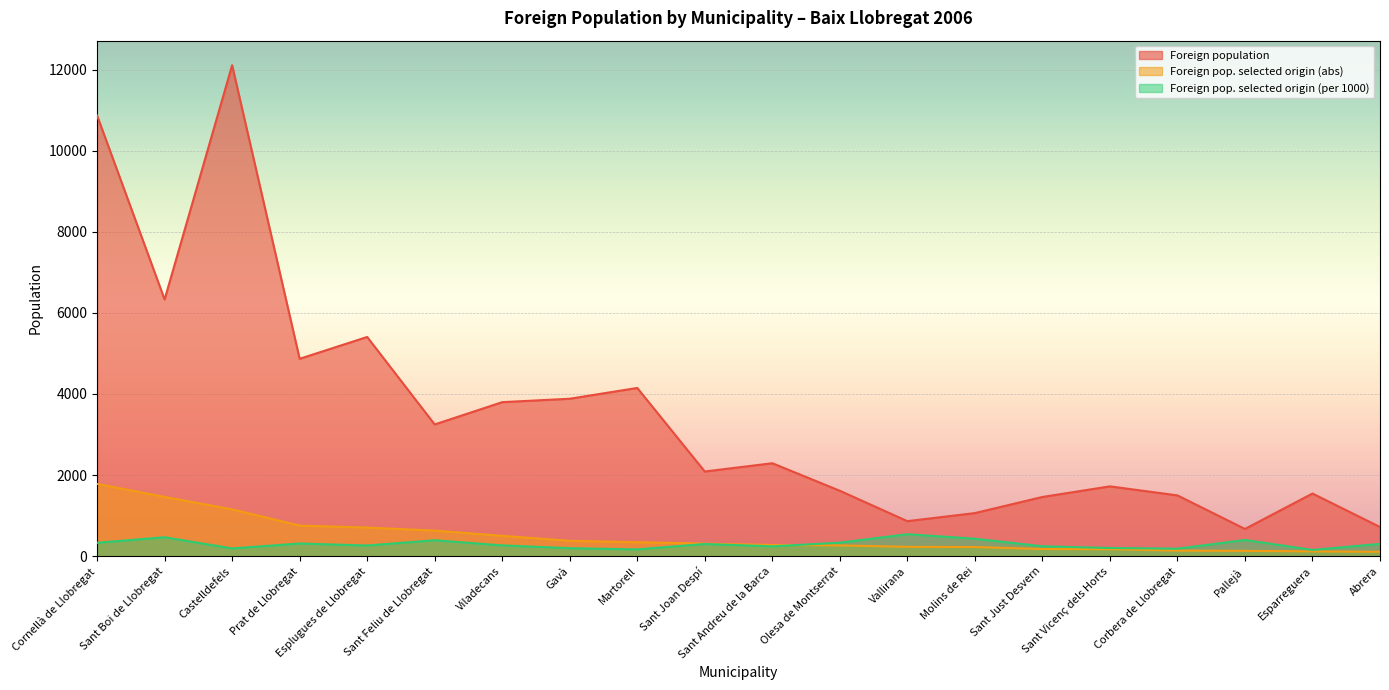

Reading left to right, what are all the values shown in this chart?

Foreign population: 10867	6331	12106	4868	5406	3249	3799	3883	4149	2089	2293	1614	865	1064	1461	1723	1500	673	1546	721
Foreign pop. selected origin (abs): 1784	1462	1156	756	707	632	504	380	346	311	277	267	232	227	178	173	138	133	119	109
Foreign pop. selected origin (per 1000): 332	468	193	314	265	394	268	198	169	302	244	335	543	432	246	203	187	401	155	305